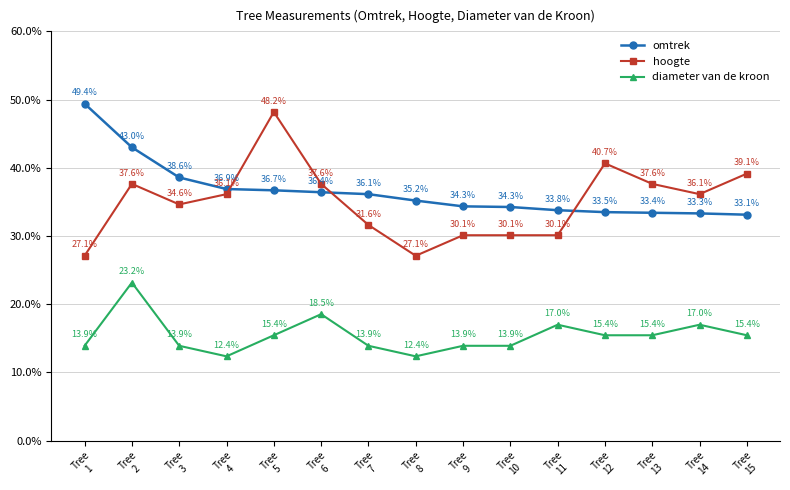

Which series changed the most between Tree
4 and Tree
7?

hoogte